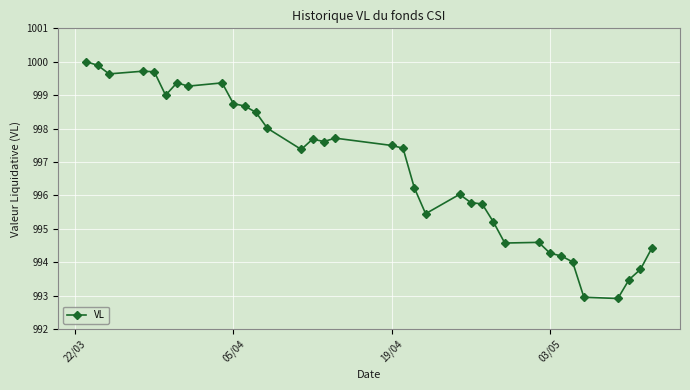

What is the average value?

996.8